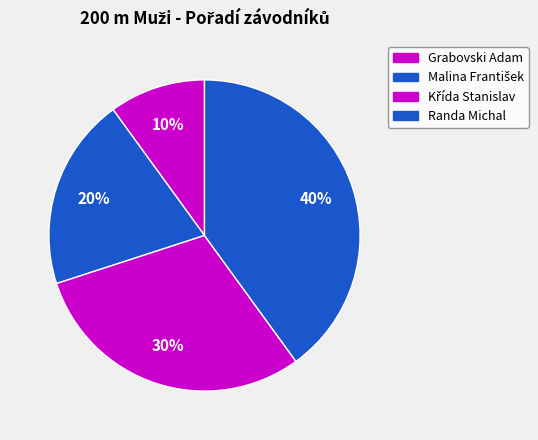

Combined, do Grabovski Adam and Křída Stanislav account for over 50%?

No